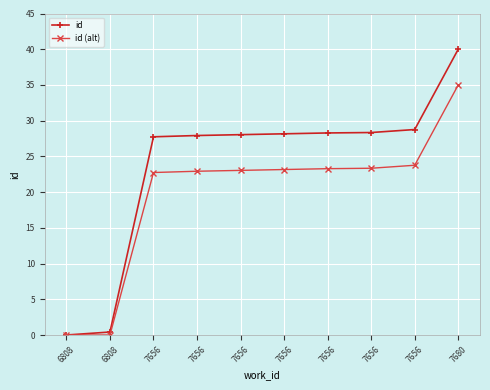

List the series in order of their peak value, lowest first.

id (alt), id